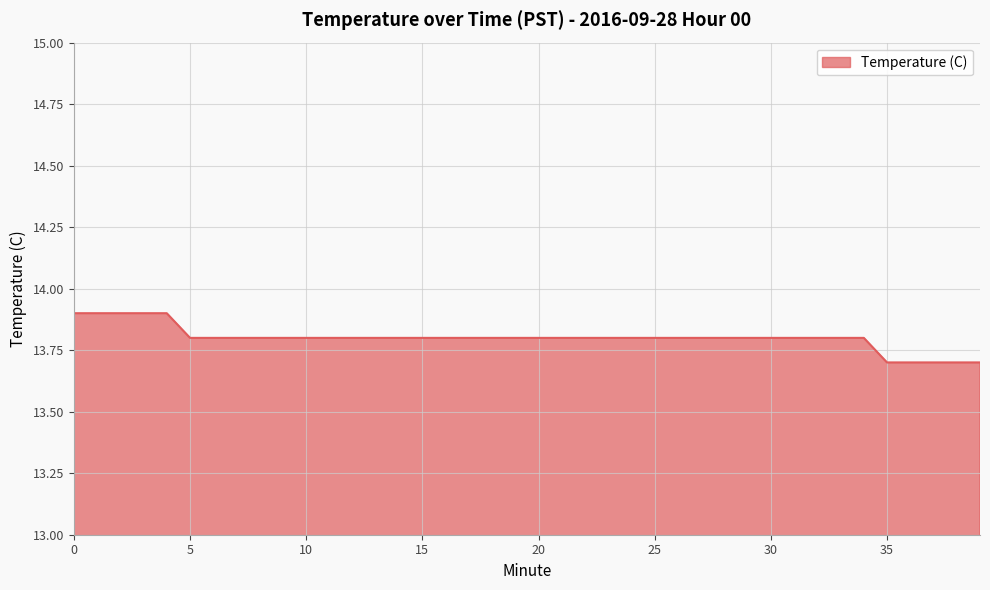

What is the minimum value shown in the chart?

13.7